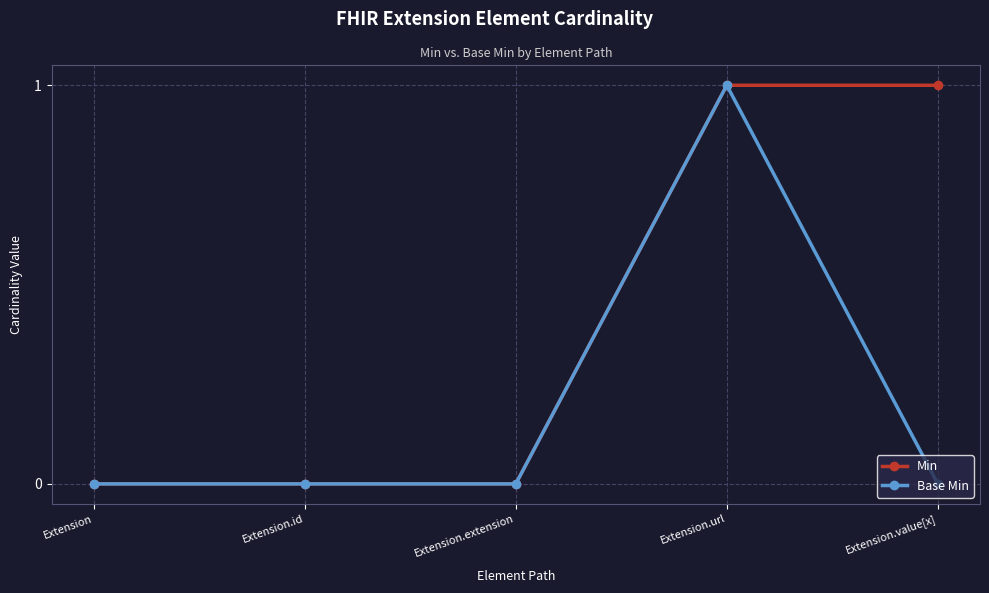

Reading left to right, what are all the values shown in this chart?

Min: Extension=0	Extension.id=0	Extension.extension=0	Extension.url=1	Extension.value[x]=1
Base Min: Extension=0	Extension.id=0	Extension.extension=0	Extension.url=1	Extension.value[x]=0